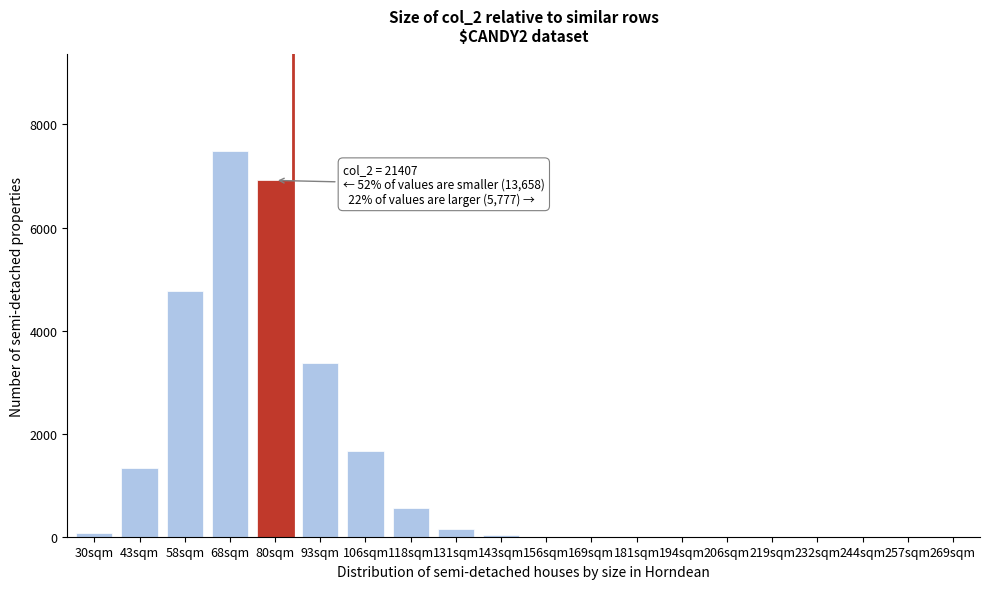

Which category has the highest value across all series?

68sqm